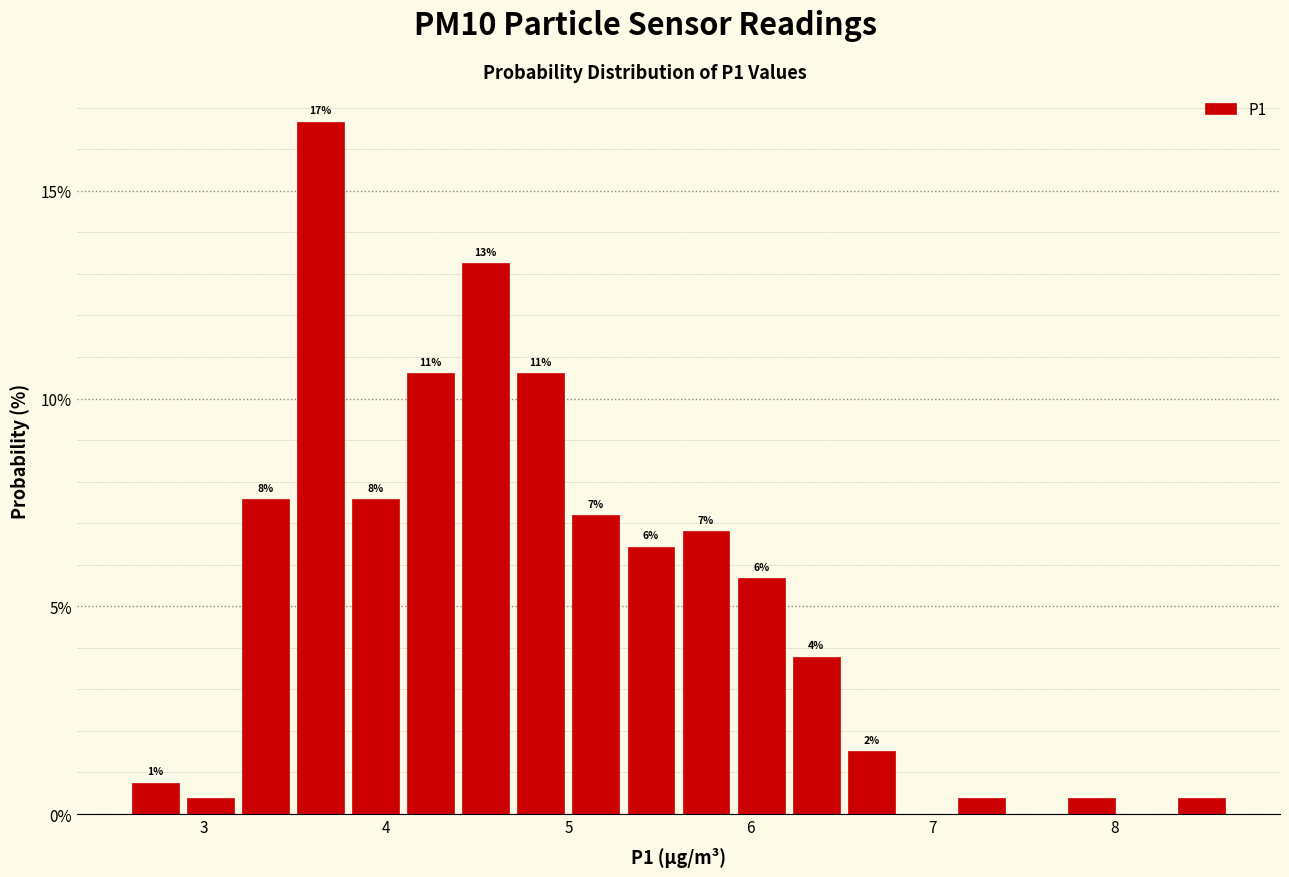

Read against the x-axis, roughly where is the centre of the tallest bar?

3.6